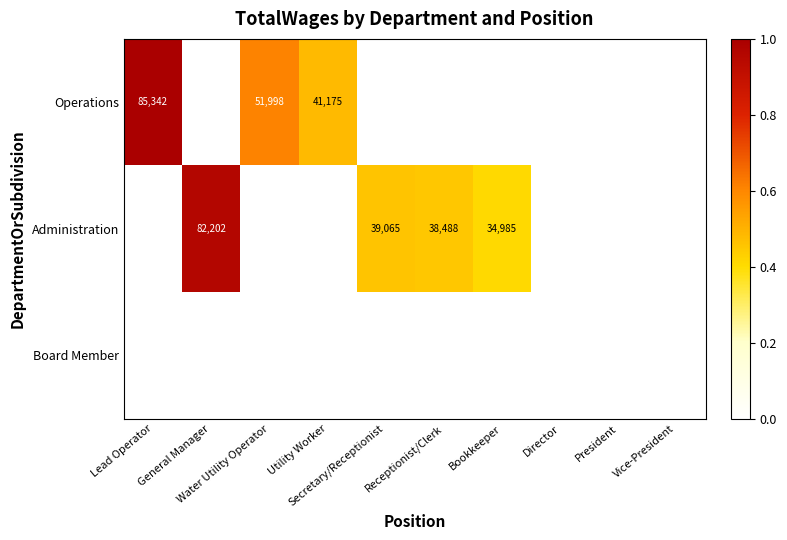

Rank the series by their maximum value, from lowest to highest.

Board Member, Administration, Operations